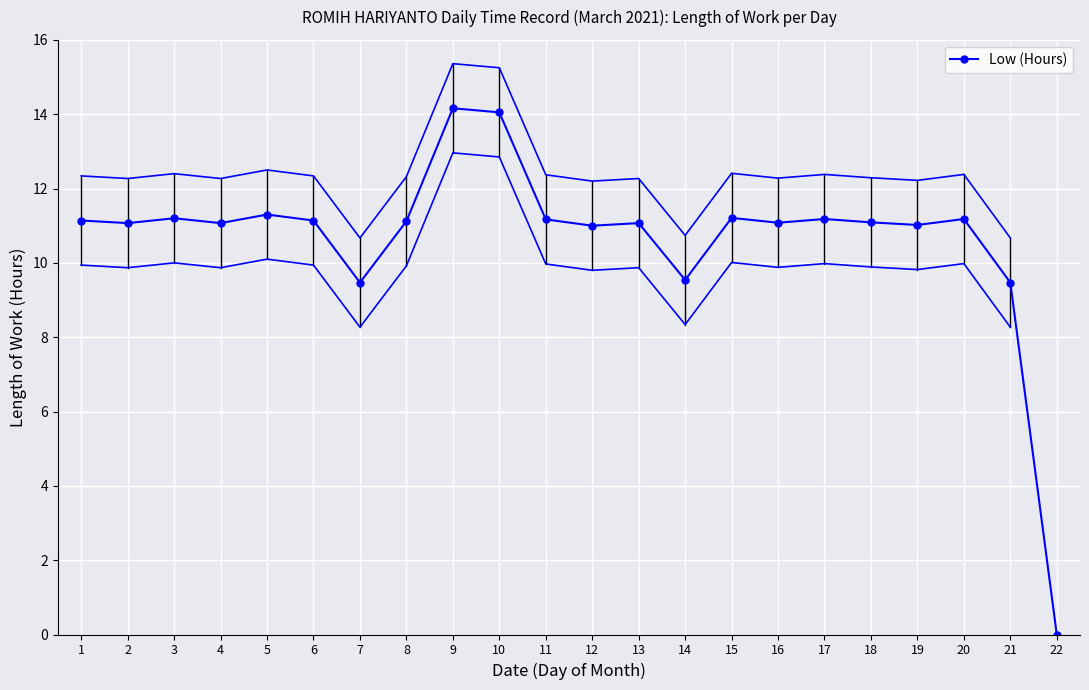

What is the value of the 3rd point from the left?

11.2